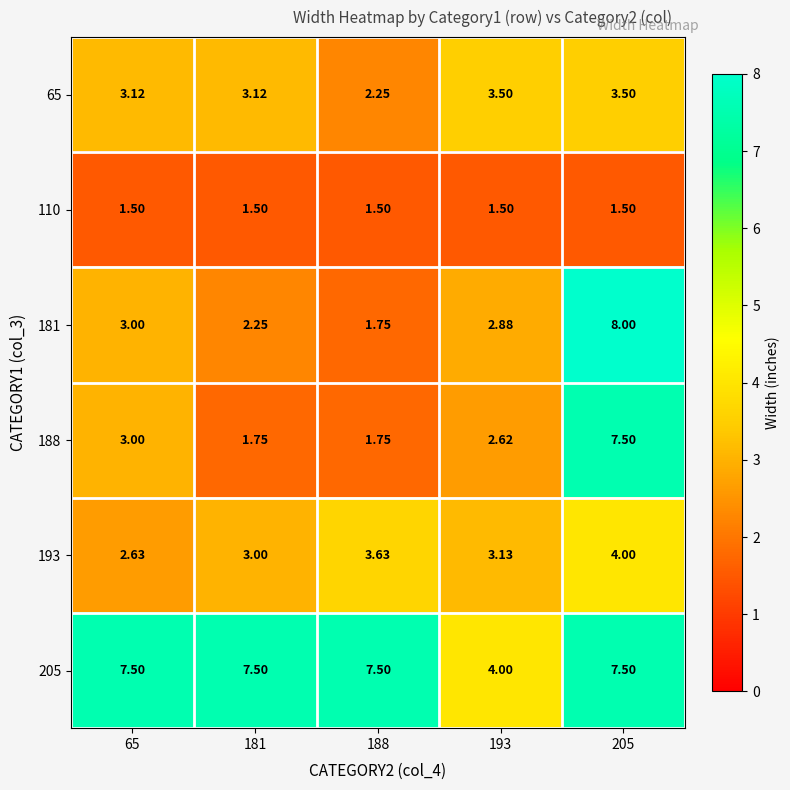

At which category is the sum across all series the highest?

205